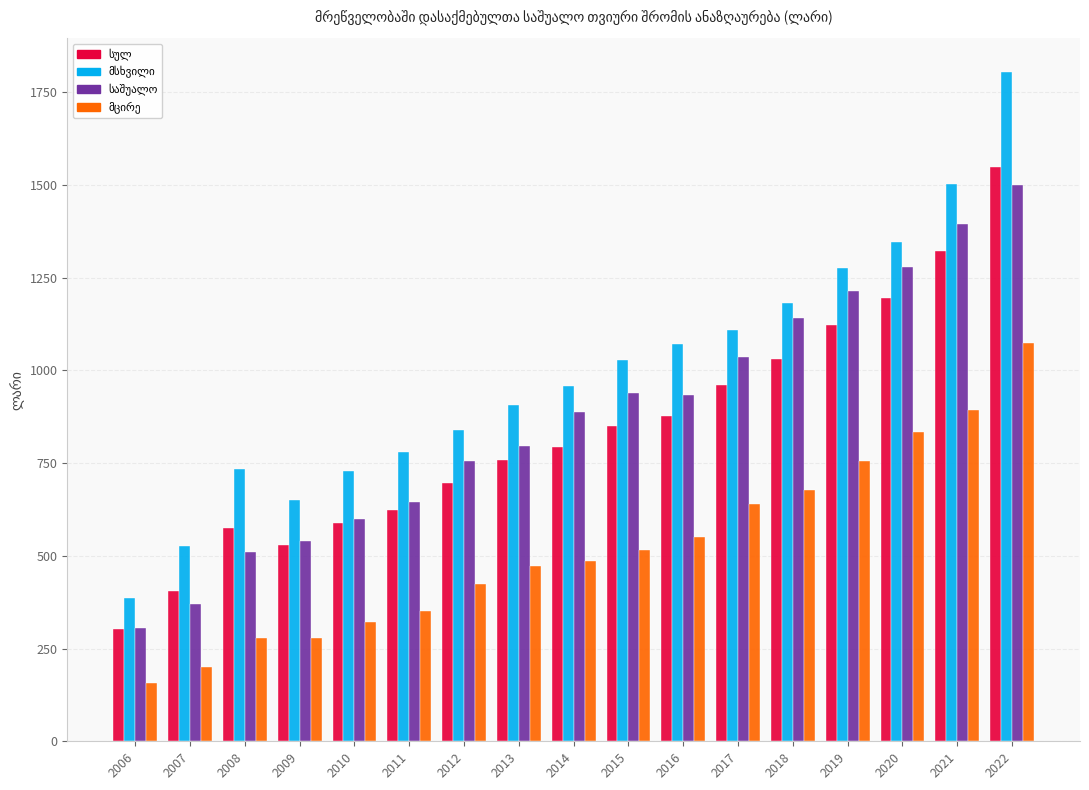

What is the total value across all series at 2021?

5113.3